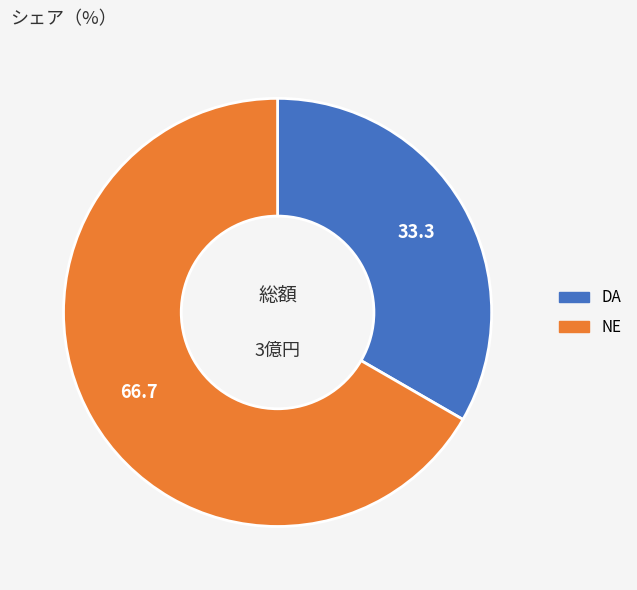

Rank the categories by value from highest to lowest.

NE, DA